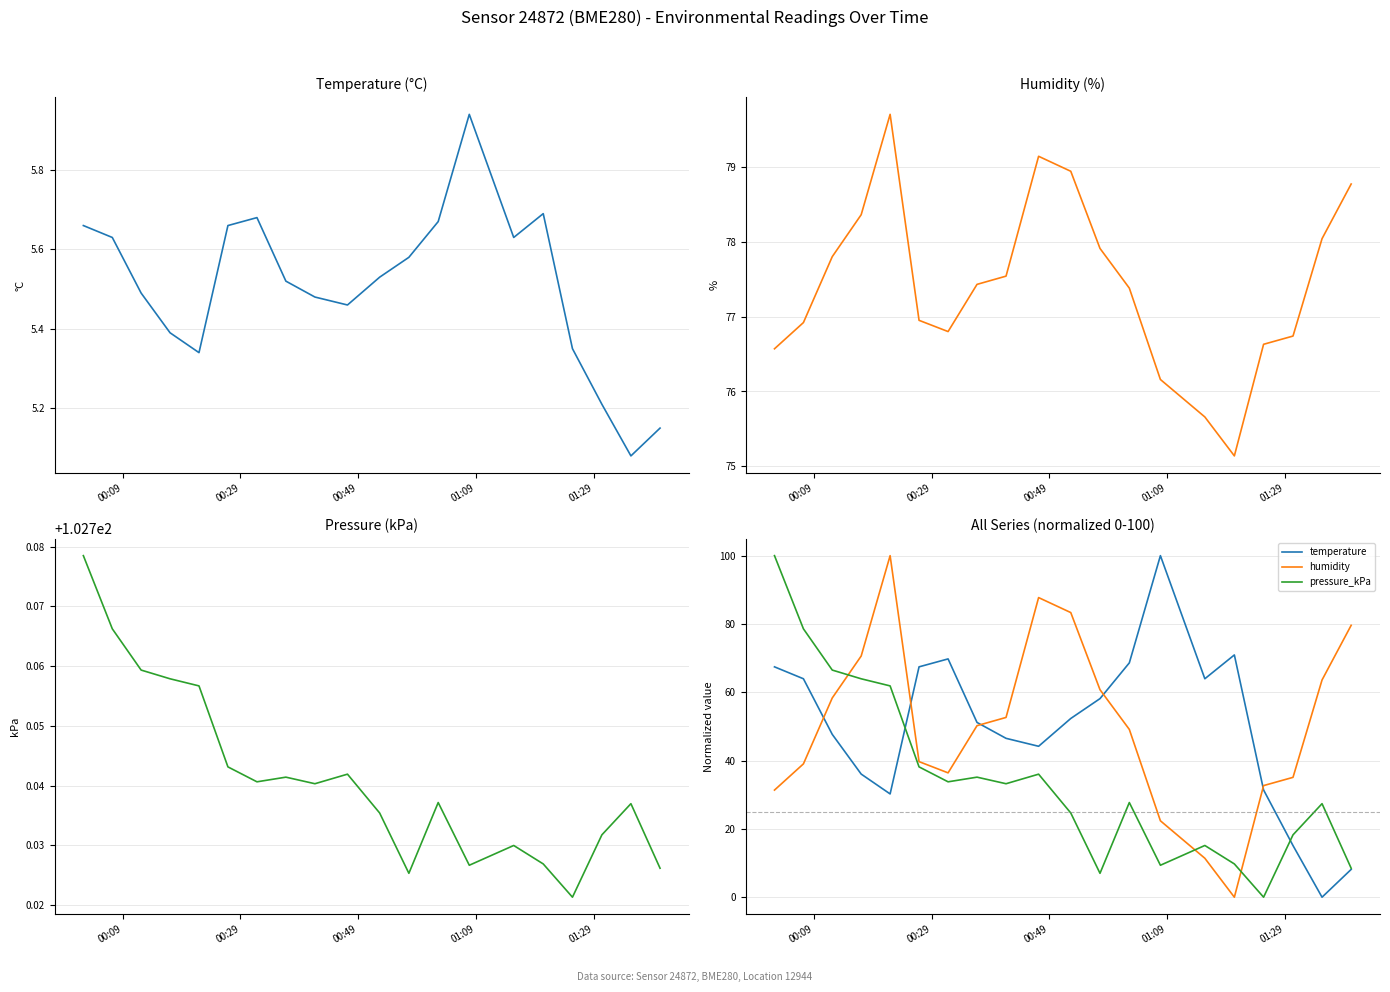

How many data points in temperature are less than 52?

10